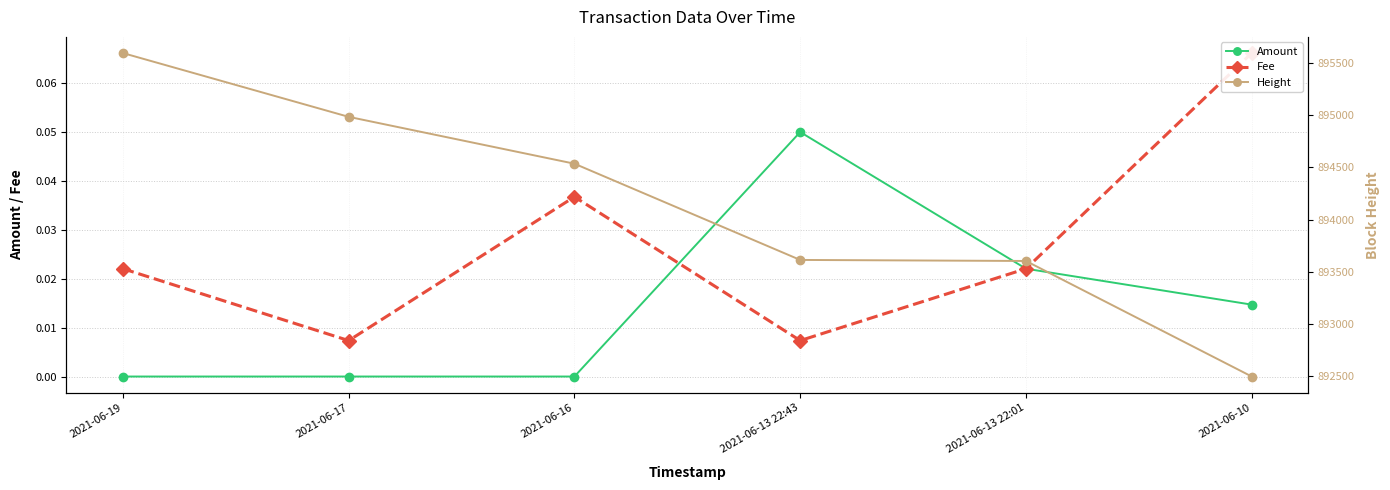

What is the label of the 5th point from the left?

2021-06-13 22:01